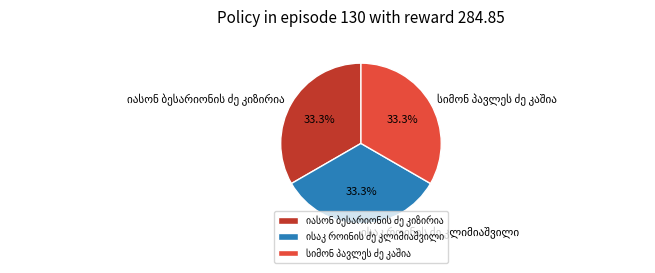

Does any single category account for the majority?

No